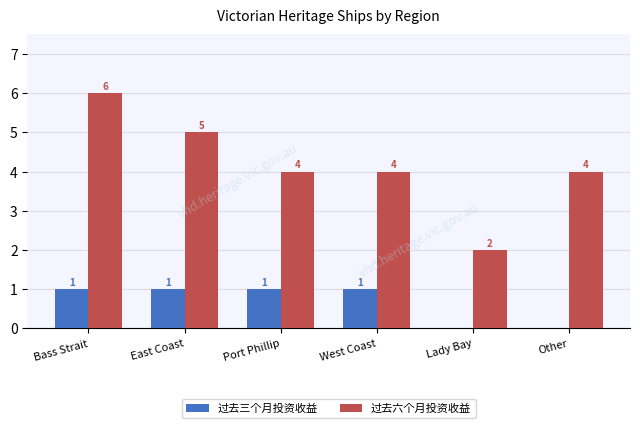

What is the sum of the 过去三个月投资收益 values at West Coast and Other?

1